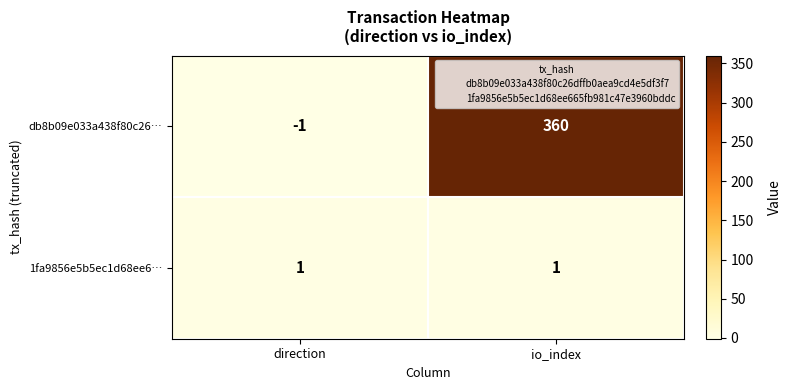

Which category has the lowest value across all series?

direction